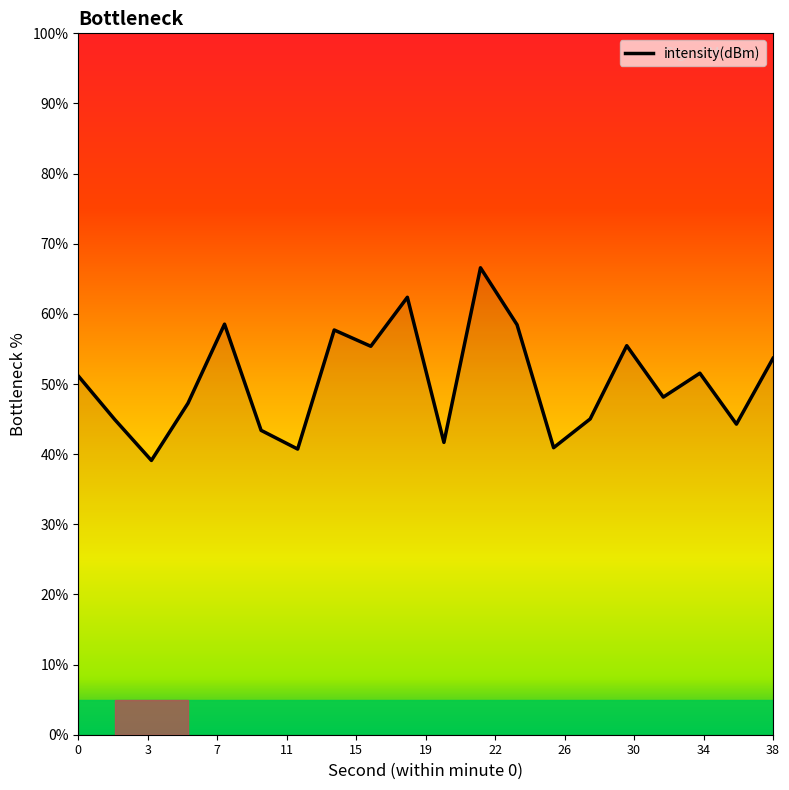

What is the difference between the maximum and minimum values?

27.5